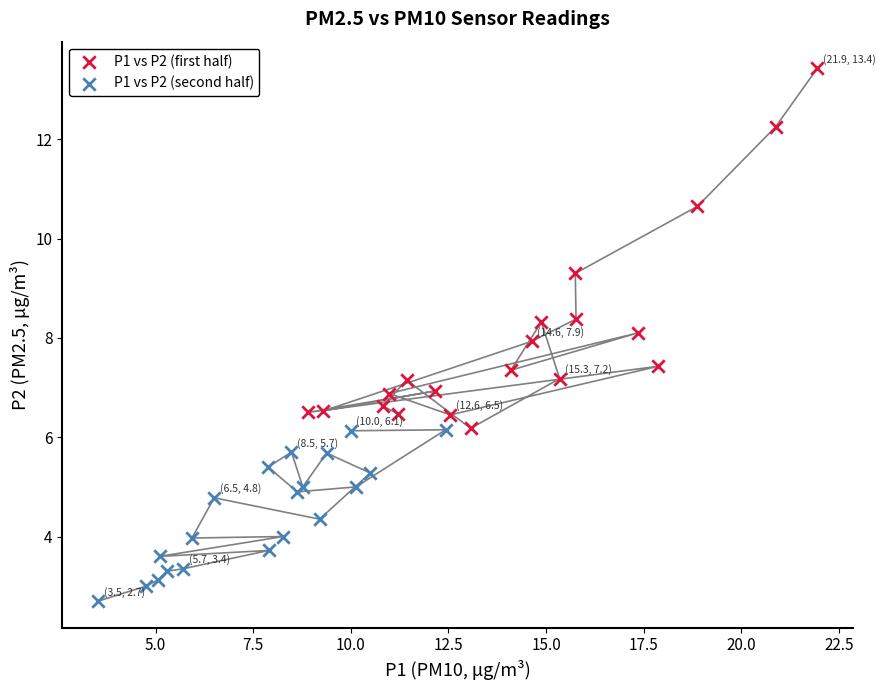

Which series reaches the minimum Y coordinate?

P1 vs P2 (second half)